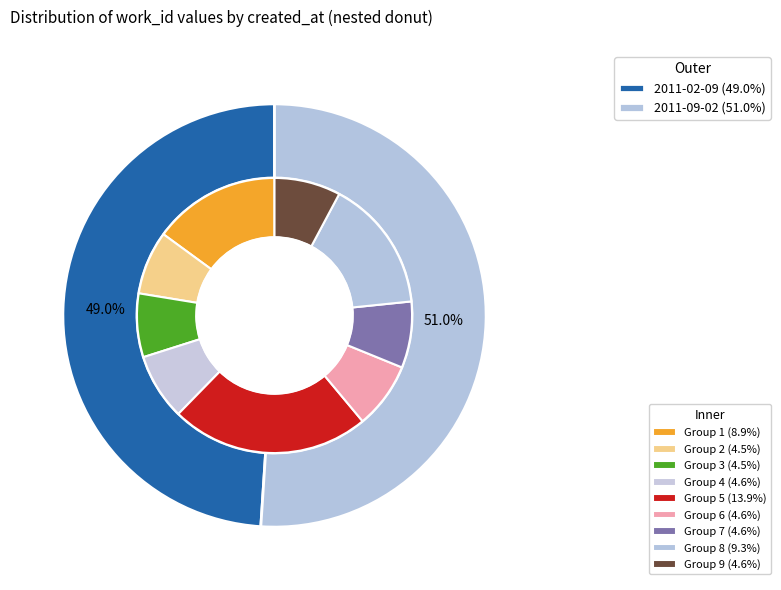

Which slice is the largest?

2011-09-02